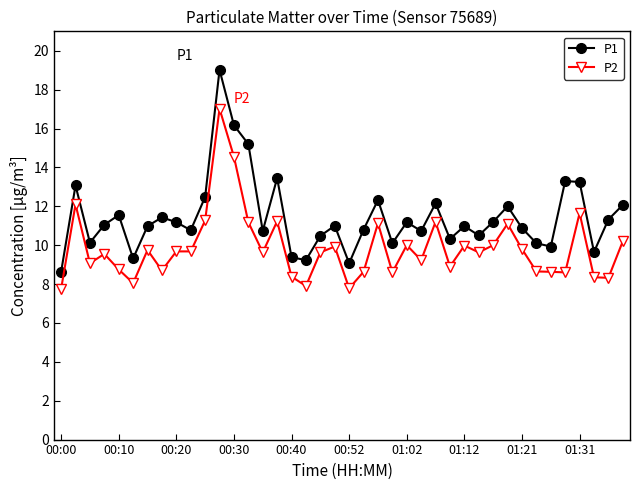

What are all the series names shown in the legend?

P1, P2